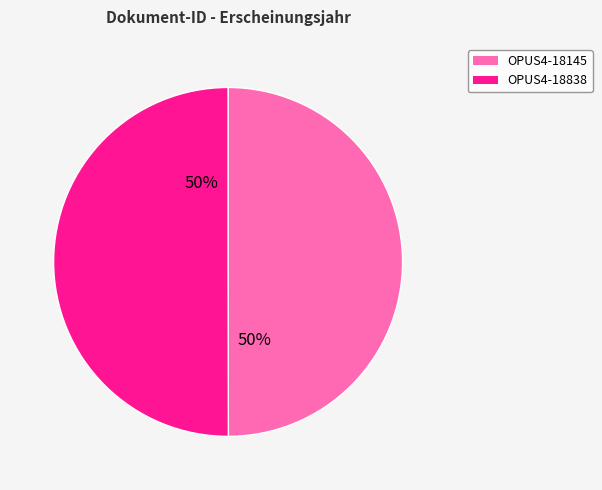

Combined, do OPUS4-18145 and OPUS4-18838 account for over 50%?

Yes